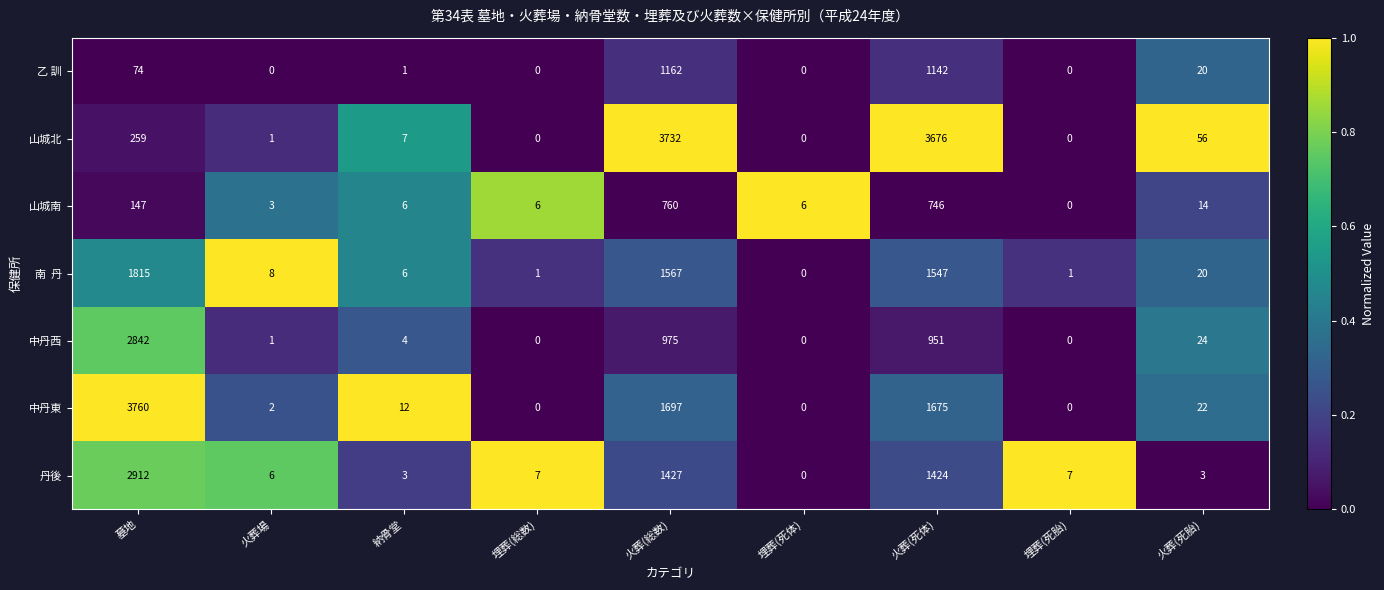

What is the approximate value of 中丹西 at 火葬(死胎)?

24